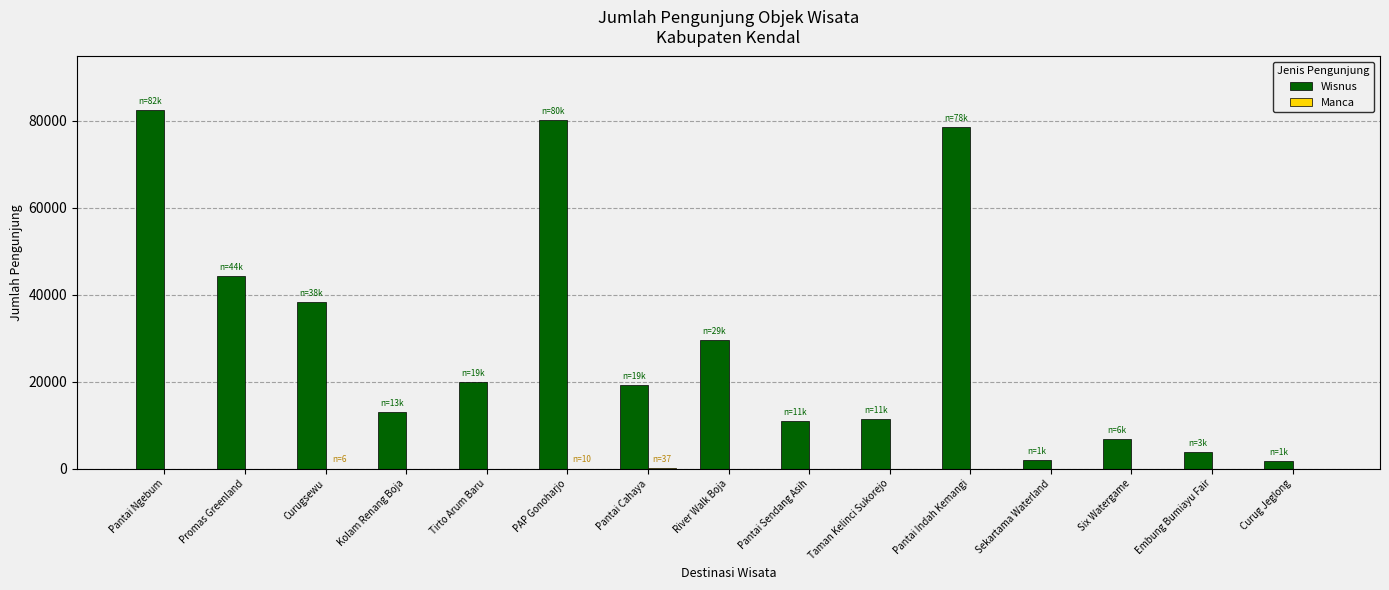

Which series changed the most between Kolam Renang Boja and Curug Jeglong?

Wisnus